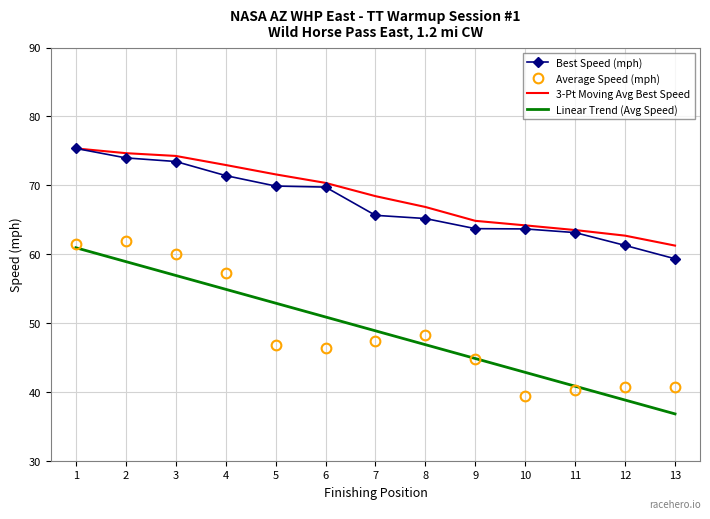

At which label does 3-Pt Moving Avg Best Speed reach its minimum?

13